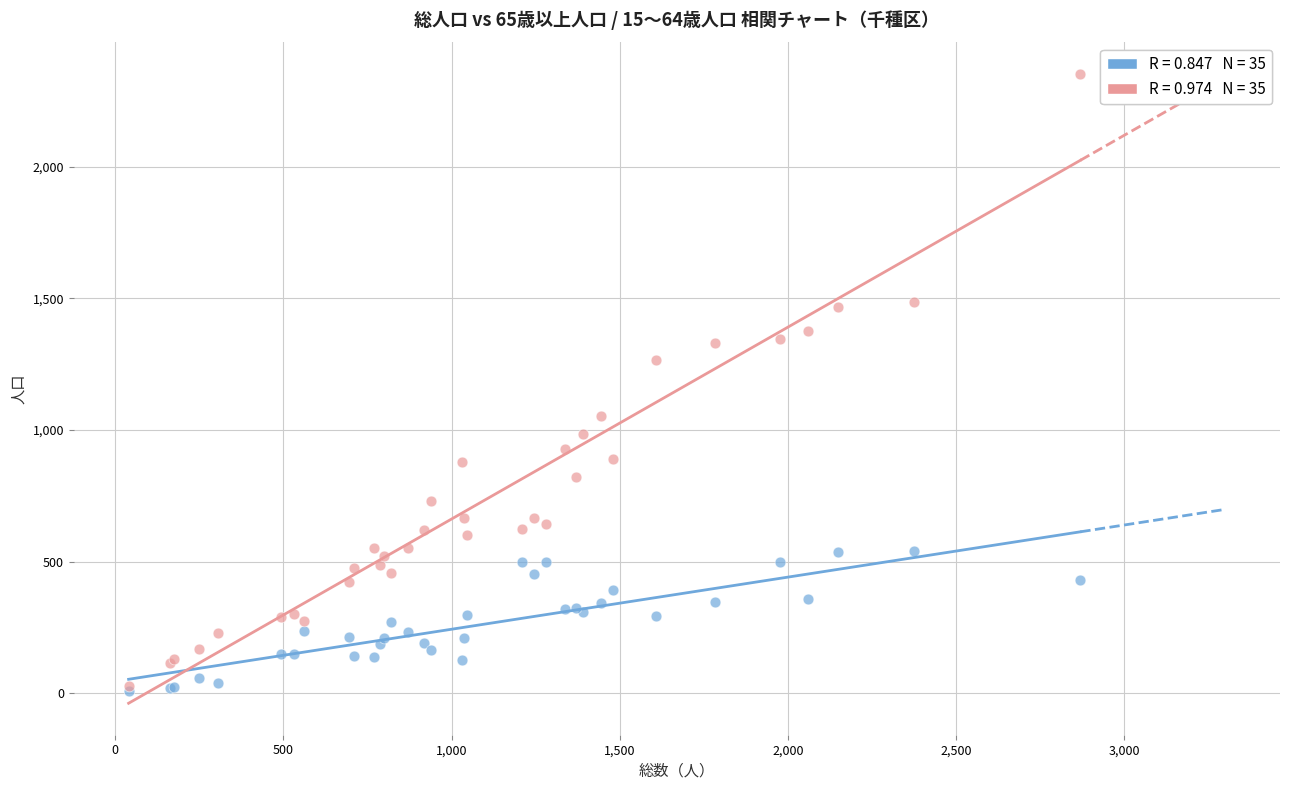

Across all series, what Y value is closest to 1181?

1268